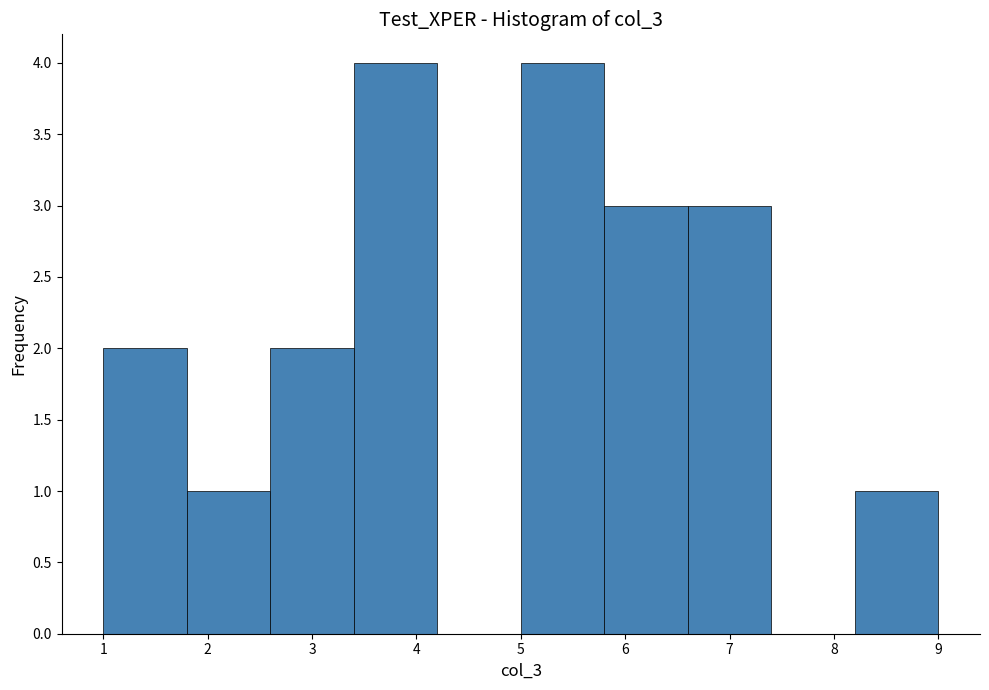

Reading left to right, transcribe this chart: for each bar, give the range it covers on the x-axis and its height. The values are not printed on the chart, so give them approximately, as read against the axis.

1.0 to 1.8: 2
1.8 to 2.6: 1
2.6 to 3.4: 2
3.4 to 4.2: 4
4.2 to 5.0: 0
5.0 to 5.8: 4
5.8 to 6.6: 3
6.6 to 7.4: 3
7.4 to 8.2: 0
8.2 to 9.0: 1